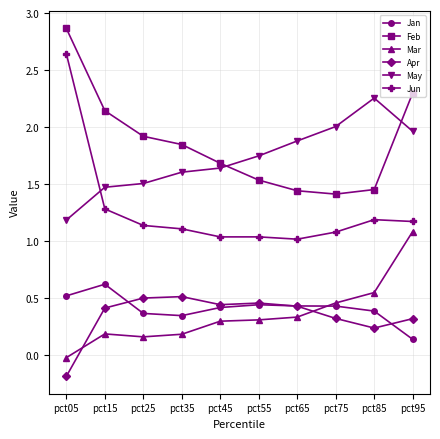

How many data points in Mar are less than 0?

1